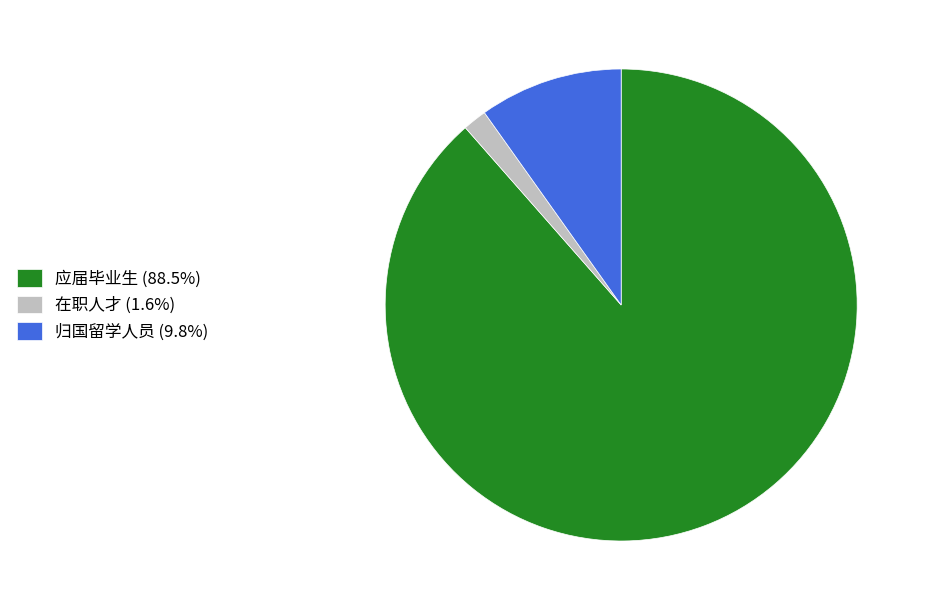

Does 归国留学人员 (9.8%) account for over 50% of the chart?

No